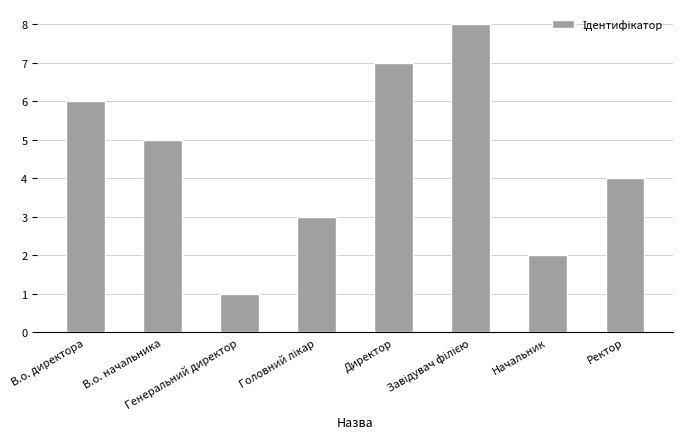

What is the greatest value displayed?

8